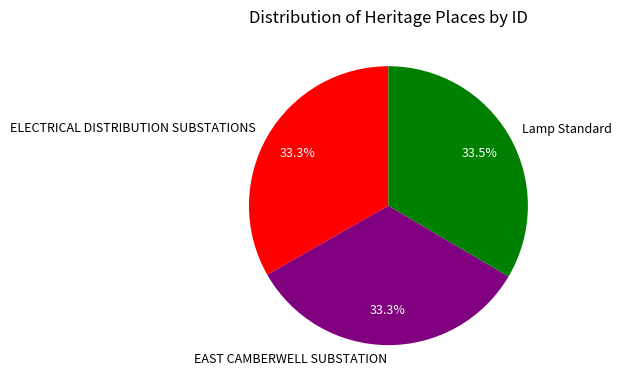

The ELECTRICAL DISTRIBUTION SUBSTATIONS slice represents 33% of the pie. True or false?

True